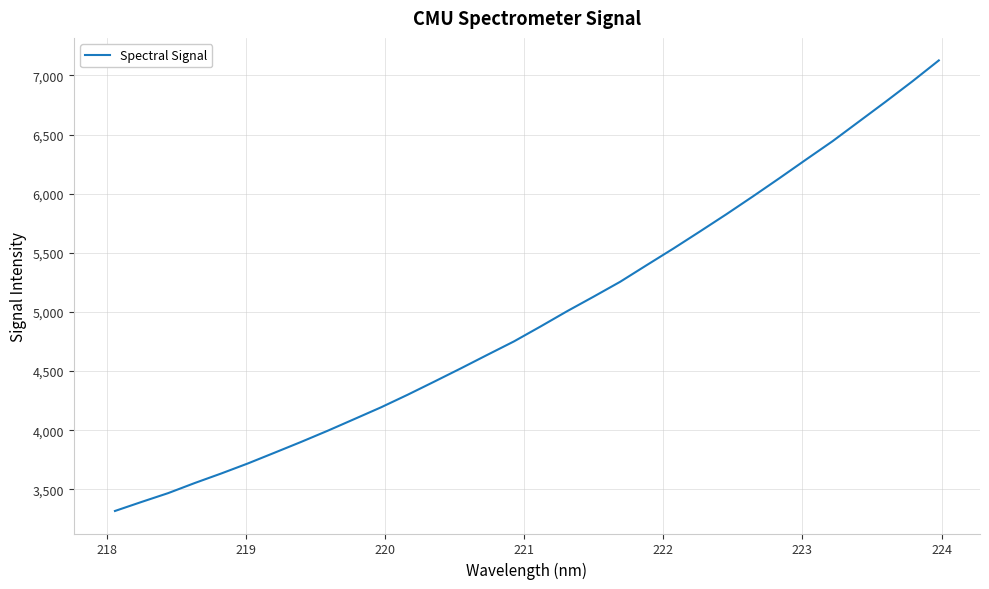

True or false: there are more than 0 points higher than both neighbors.

False